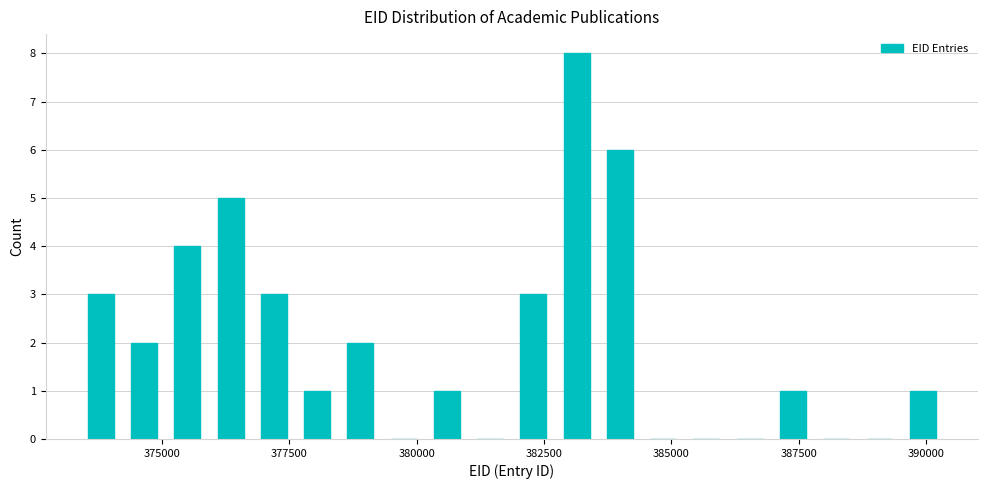

Around what value on the x-axis is the tallest bar? Give the approximate position of its centre, as read against the axis.

383000